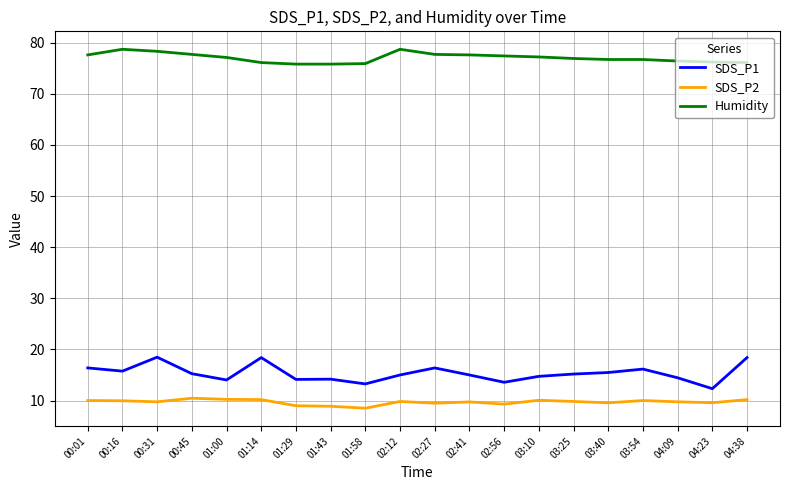

What is the difference between the SDS_P2 values at 00:45 and 01:14?

0.3